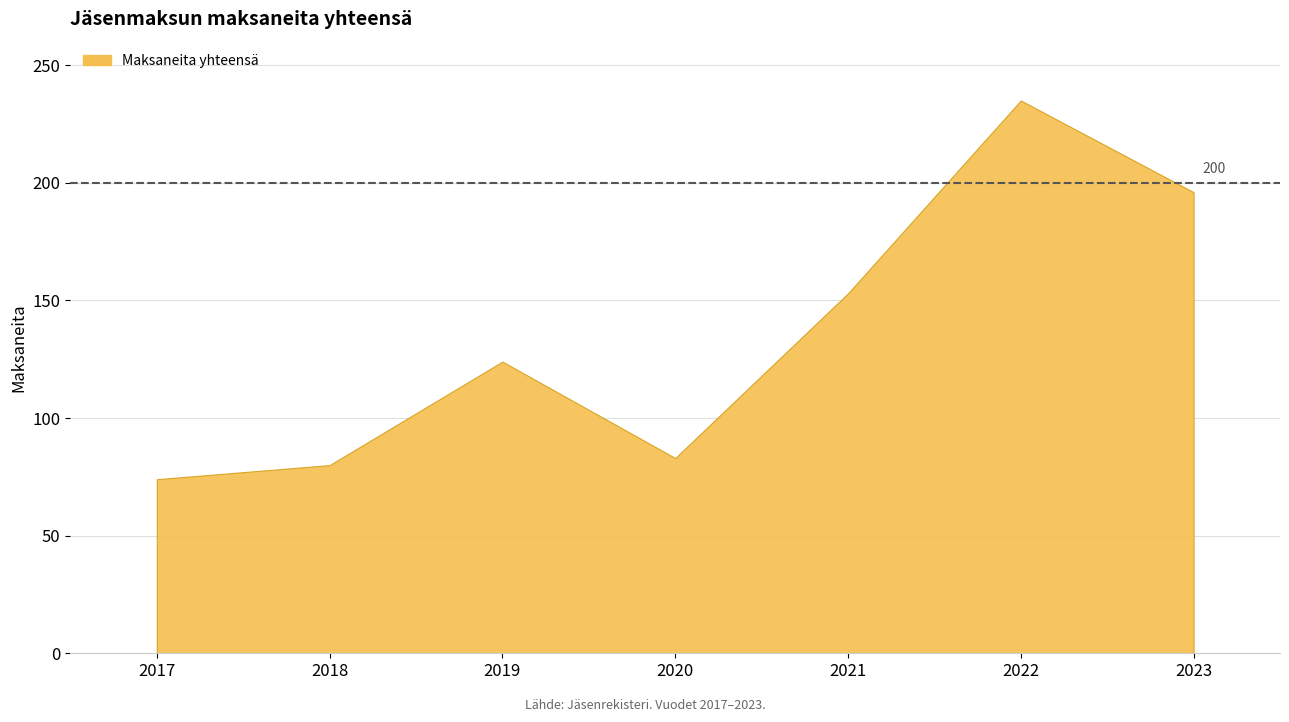

At which label does the data first exceed 124?

2021